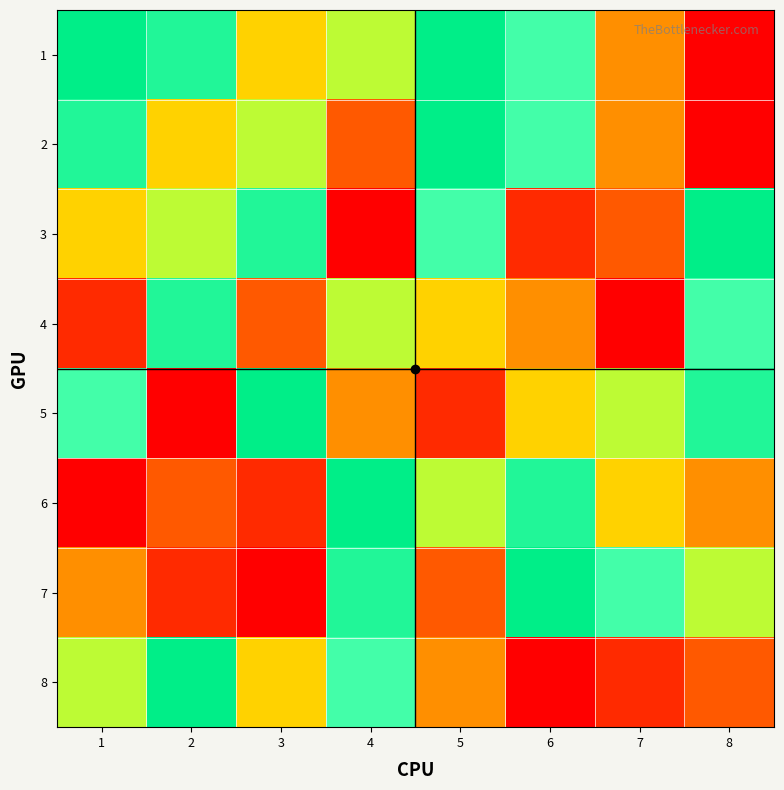

At which category does the chart reach its peak across all series?

1